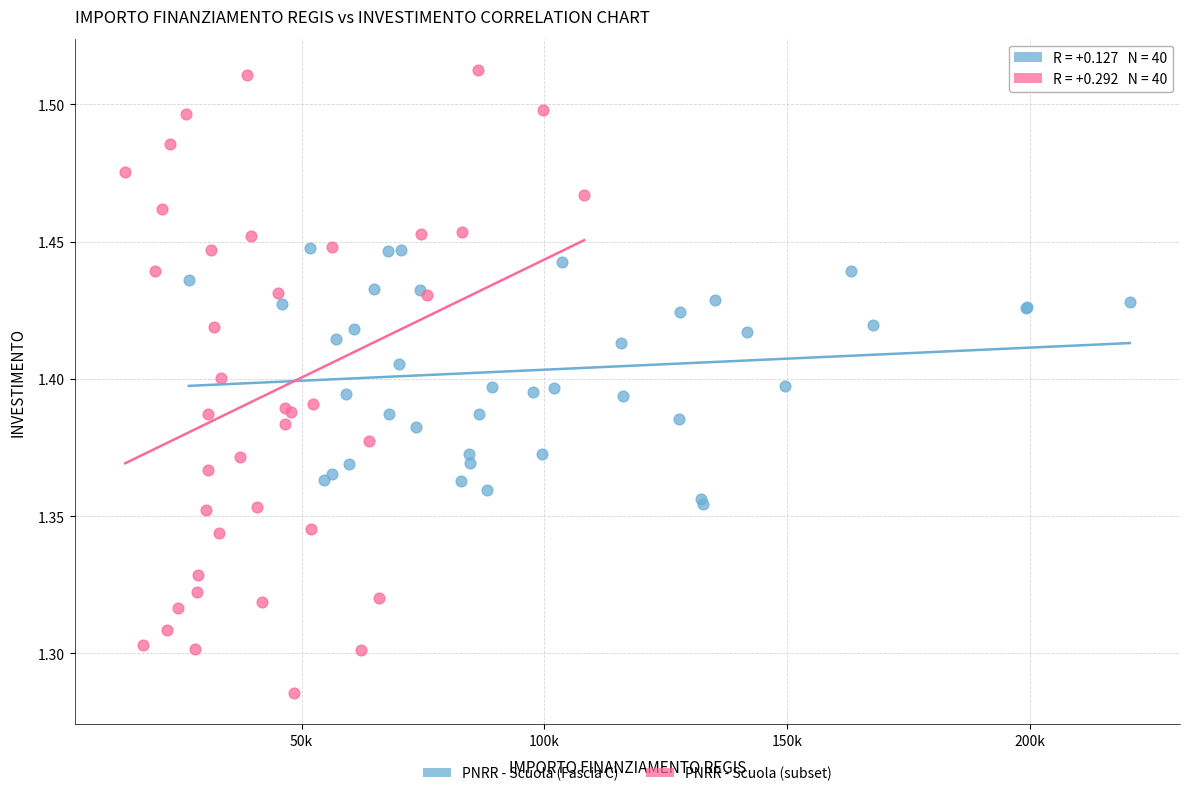

Which series has the largest Y range (max minus min)?

PNRR - Scuola (subset)